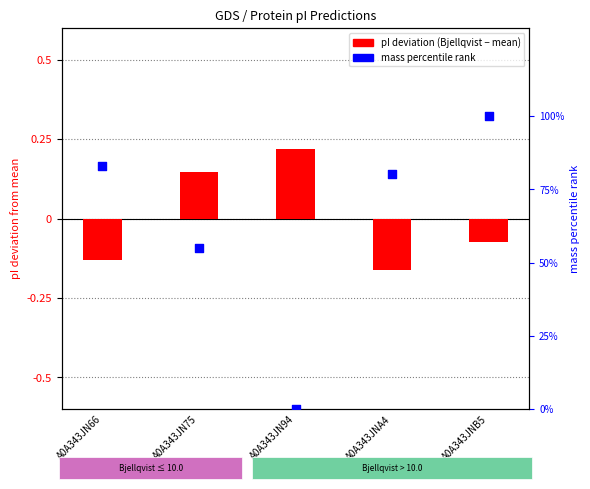

What is the total value across all series at A0A343JN66?

82.9